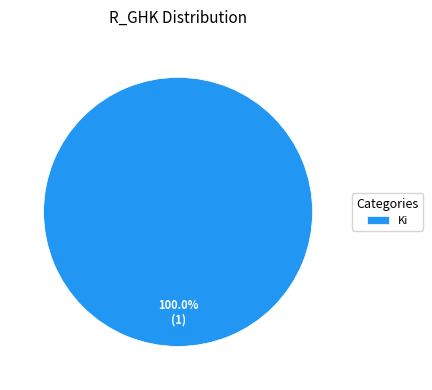

What is the majority slice?

Ki